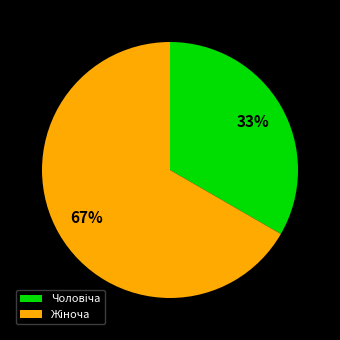

Count the number of slices in the pie.

2